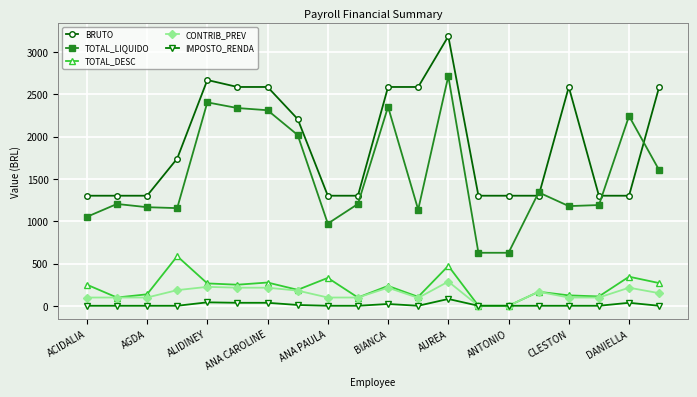

True or false: TOTAL_DESC has more than 2 interior local peaks.

True